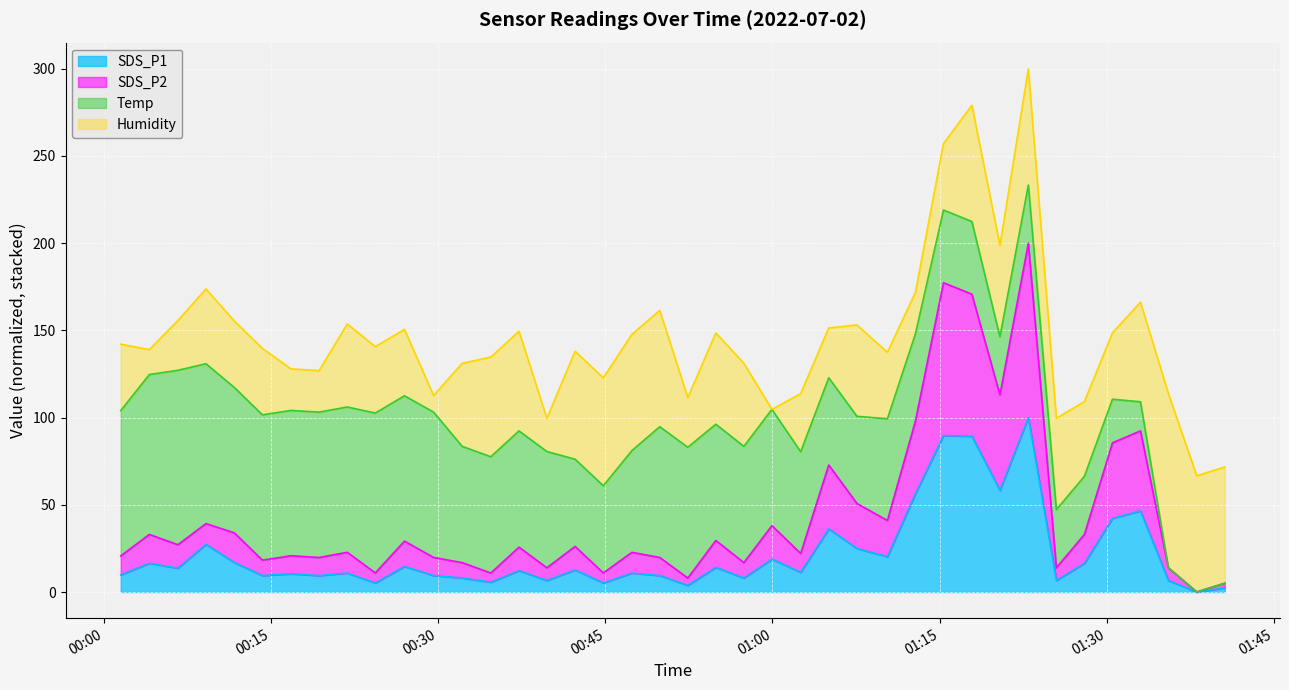

What is the highest value of the SDS_P1 series?

100.0